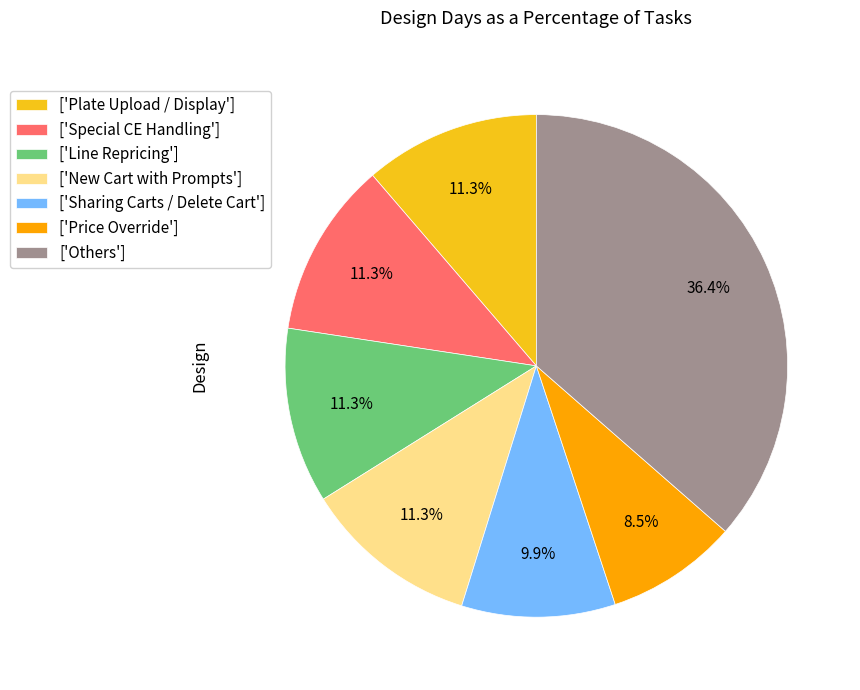

Is there a majority slice in this chart?

No